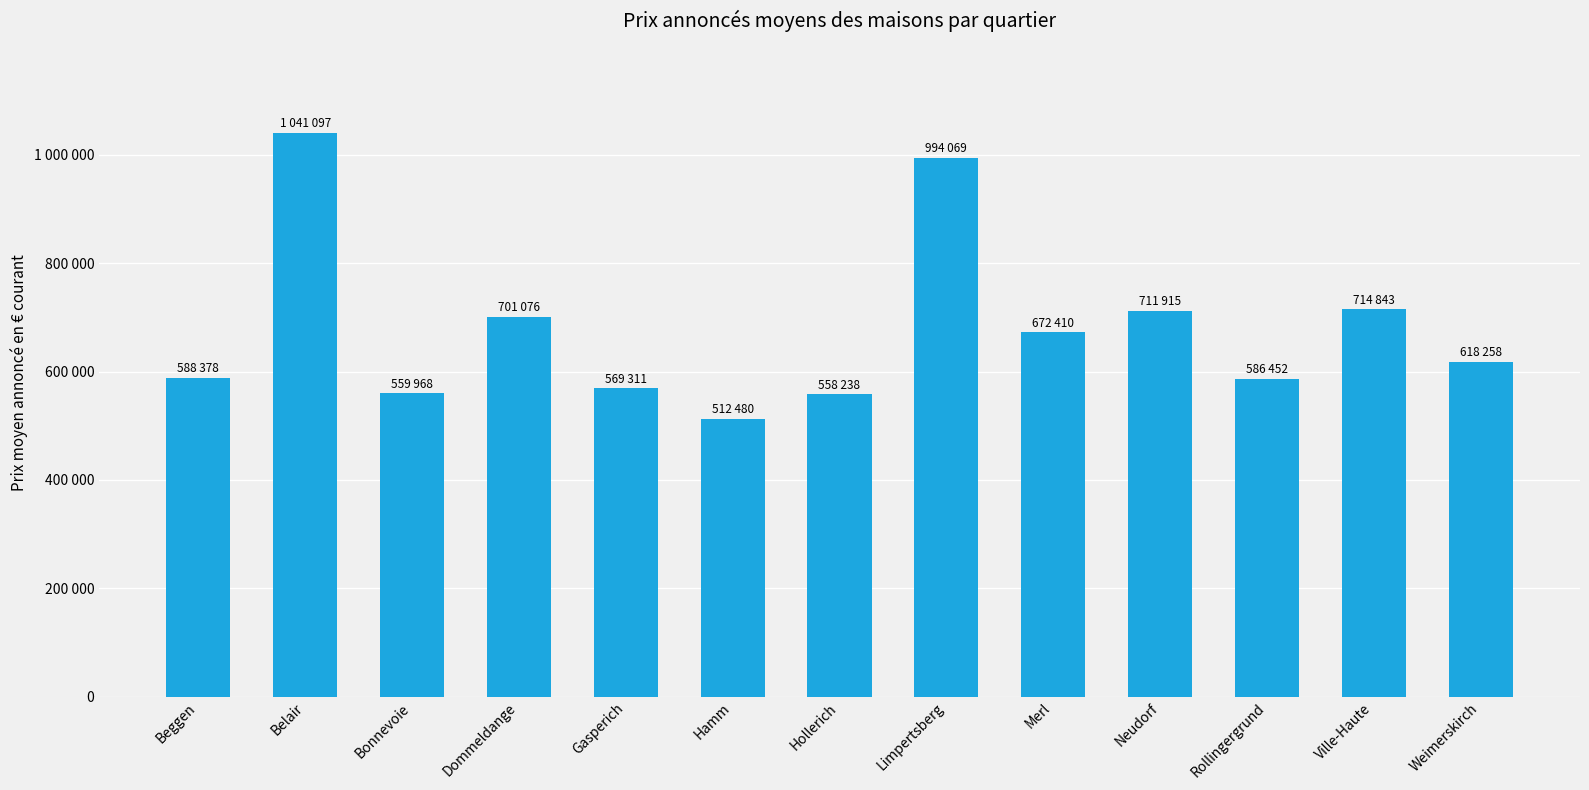

What is the difference between the second highest and minimum values?

481589